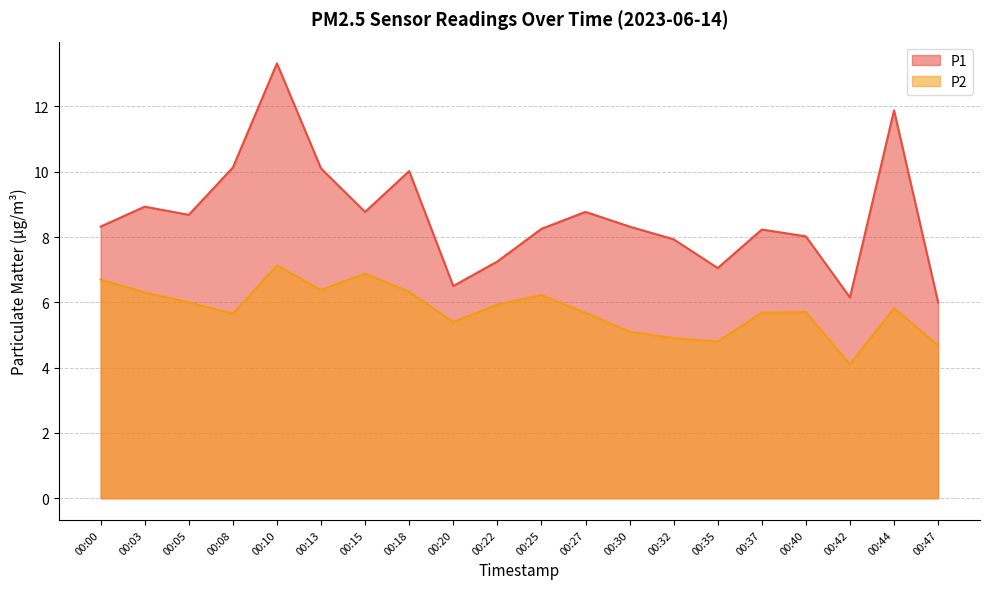

In P2, how many points are lower than both neighbors (excluding endpoints)?

5